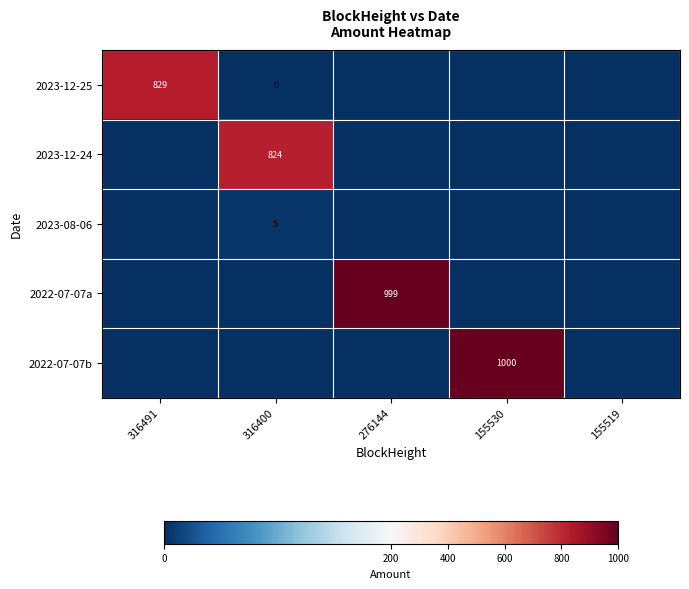

True or false: 2023-12-25 has a value of -282.1 at 276144.

False